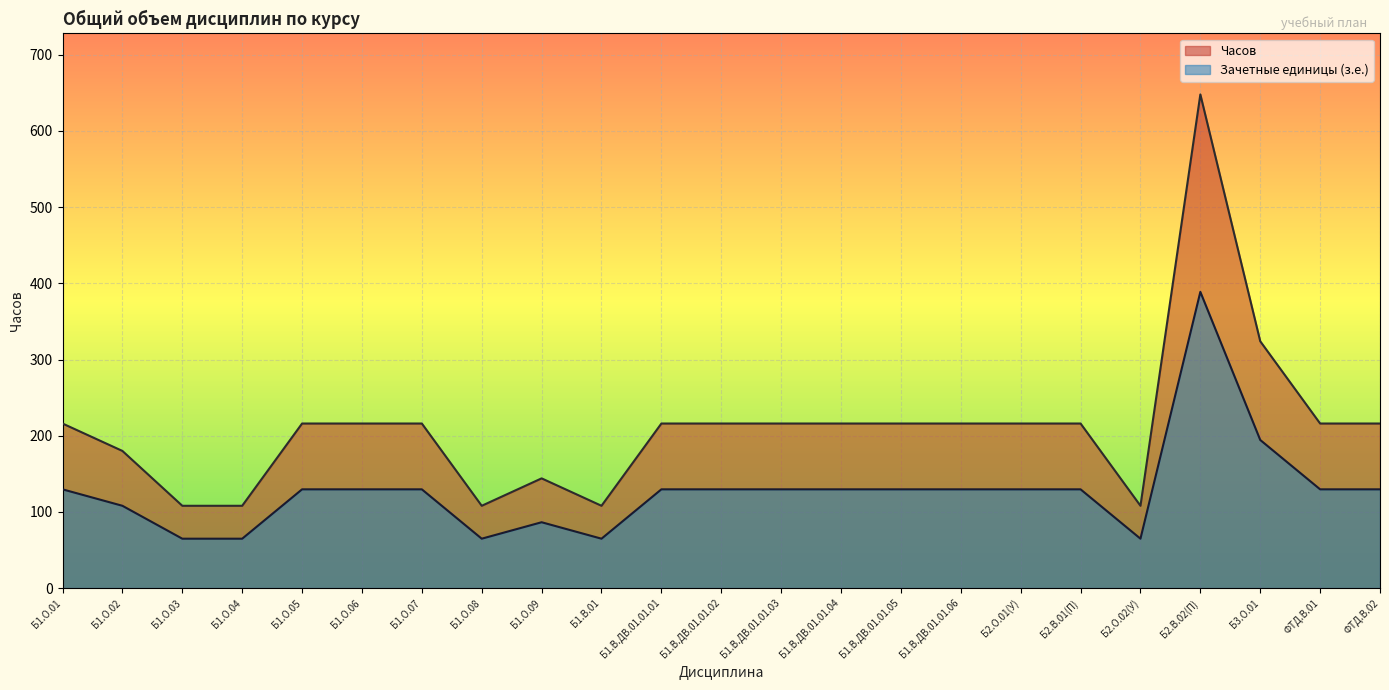

Between Б2.В.01(П) and Б3.О.01, which series saw the biggest shift?

Часов